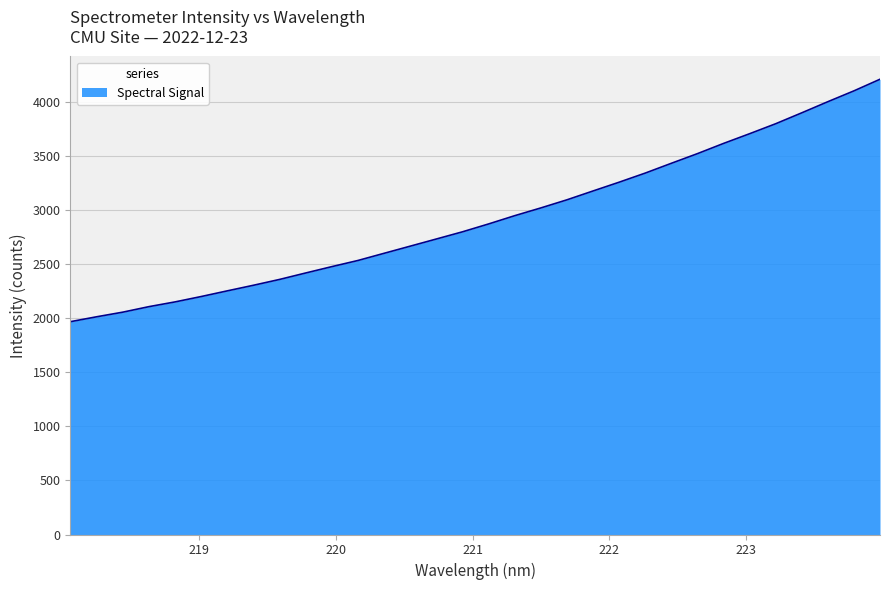

What is the smallest value displayed?

1966.2